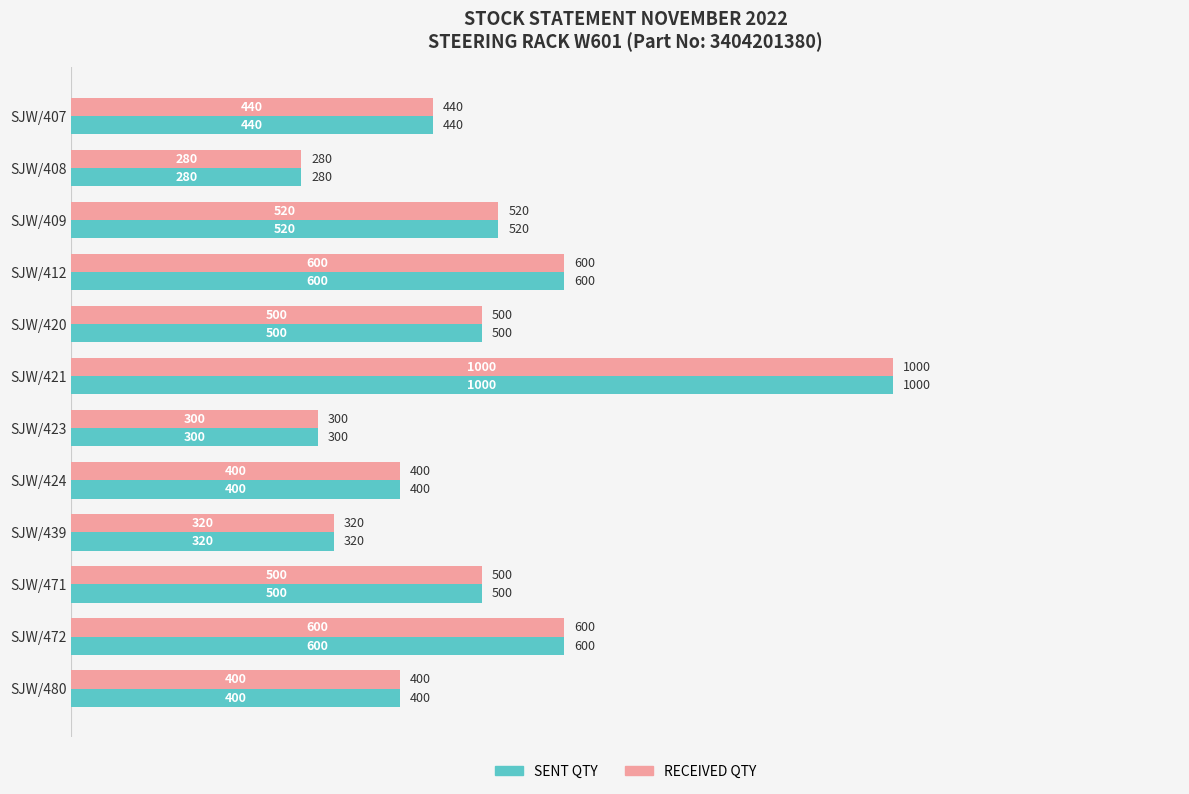

What is the difference between the RECEIVED QTY values at SJW/472 and SJW/423?

300